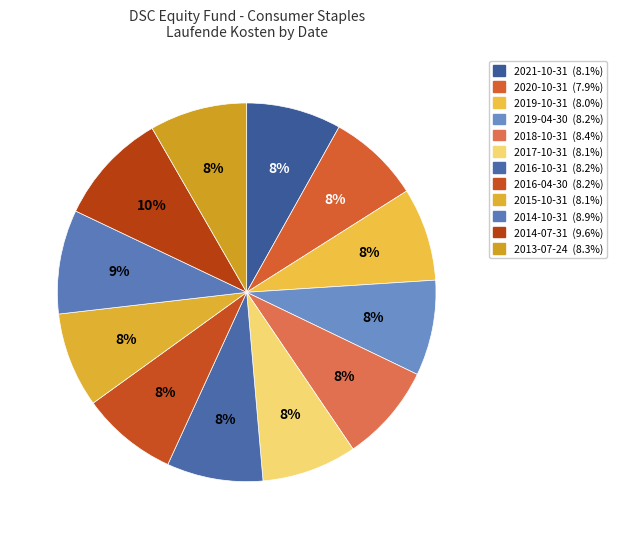

Does any single category account for the majority?

No